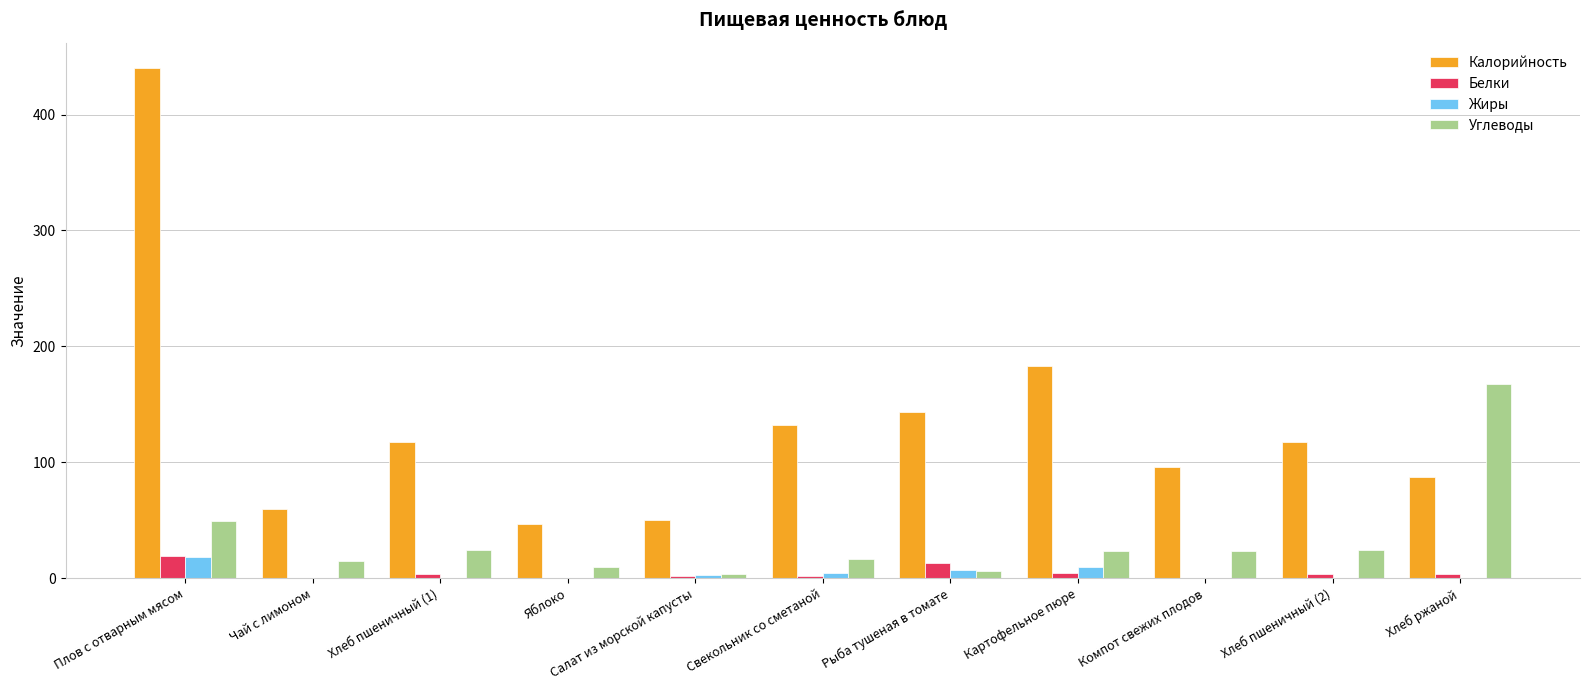

Which series has the largest range (max minus min)?

Калорийность